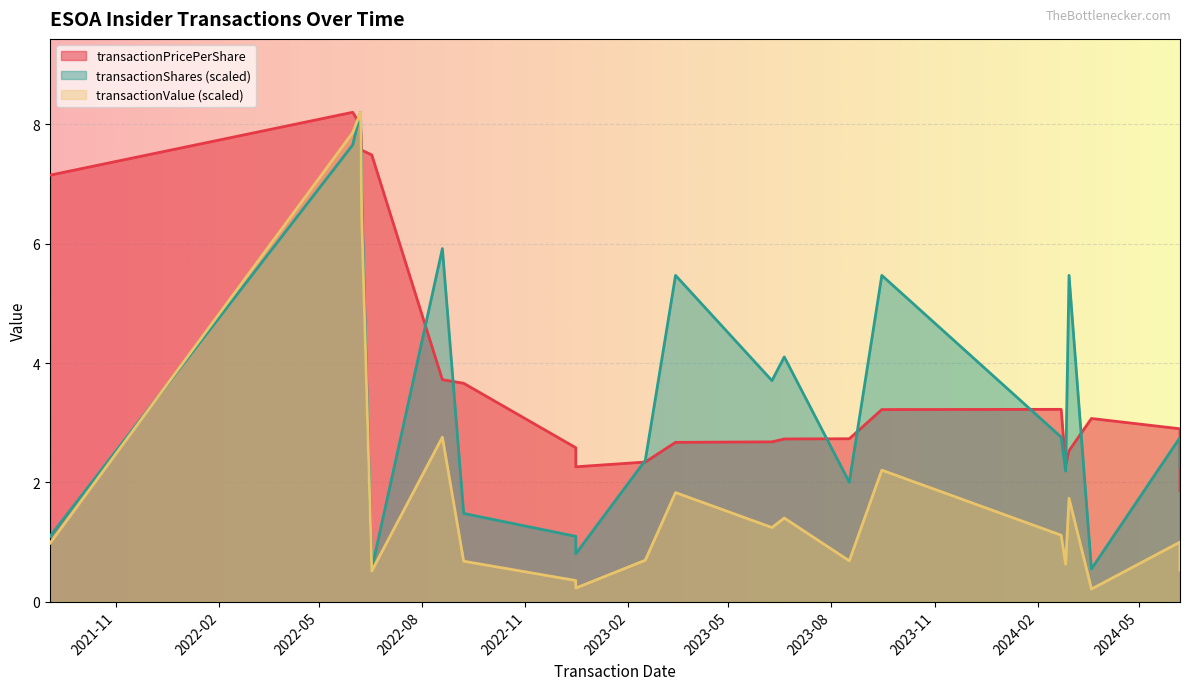

What value does the transactionShares series have at 2021-09-03?

1.1